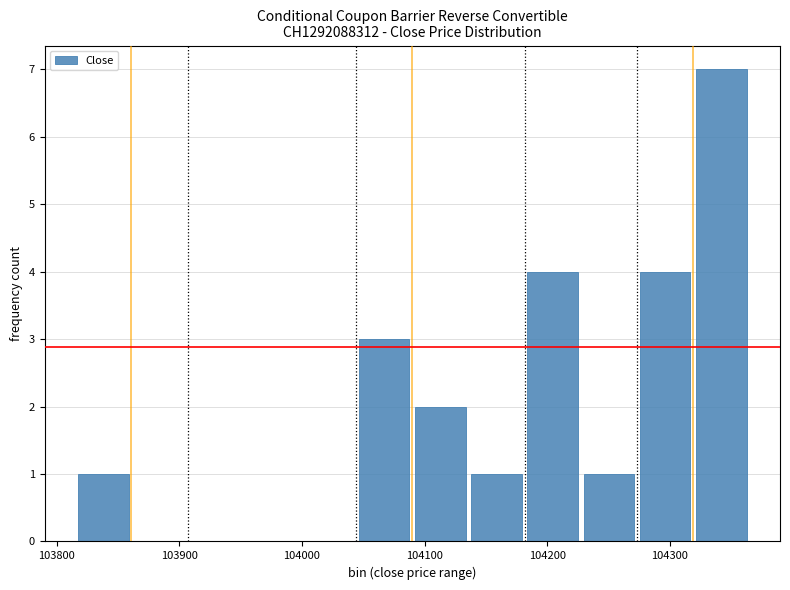

Reading left to right, list every bar in this chart as the range it spans on the x-axis followed by its height. Neither the bar edges nor the heights are printed on the chart, so give them approximately, as read against the axes.

103820 to 103860: 1
103860 to 103910: 0
103910 to 103950: 0
103950 to 104000: 0
104000 to 104040: 0
104040 to 104090: 3
104090 to 104140: 2
104140 to 104180: 1
104180 to 104230: 4
104230 to 104270: 1
104270 to 104320: 4
104320 to 104370: 7